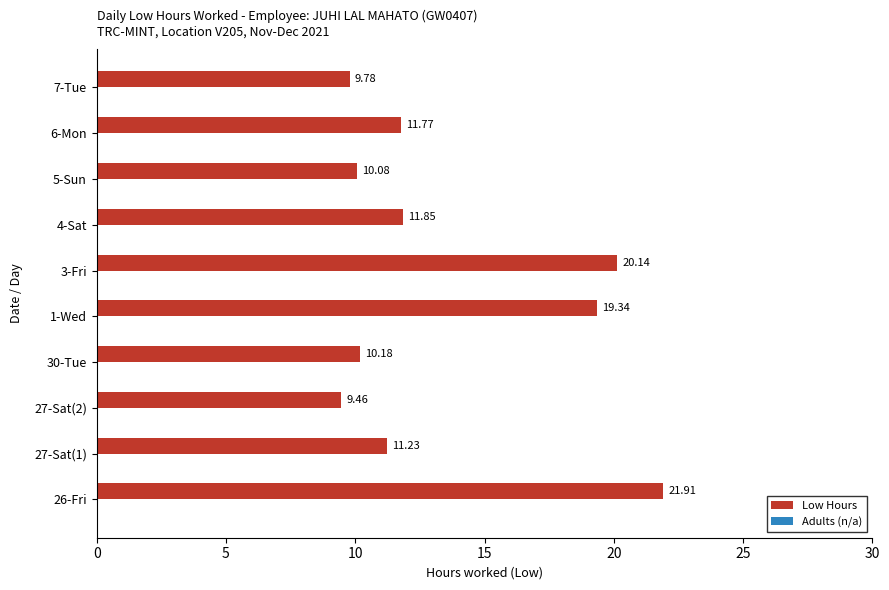

What is the difference between the values at 5-Sun and 26-Fri?

11.8